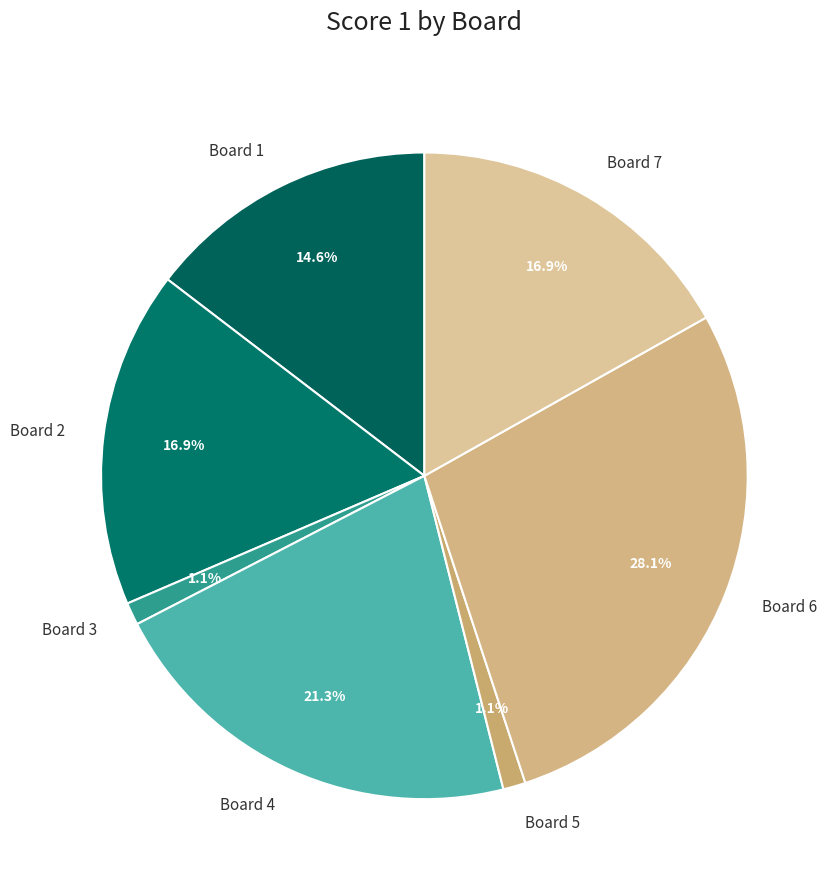

What percentage is the Board 3 slice, to the nearest percent?

1%